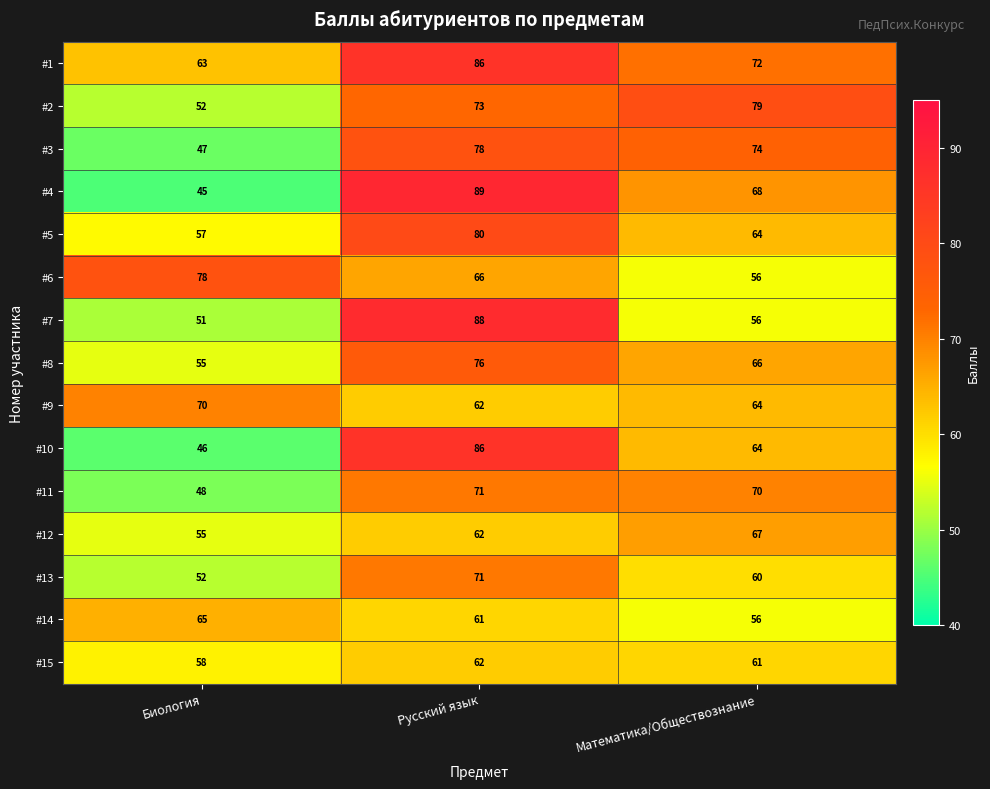

List the labels in order of #3 value, smallest first.

Биология, Математика/Обществознание, Русский язык